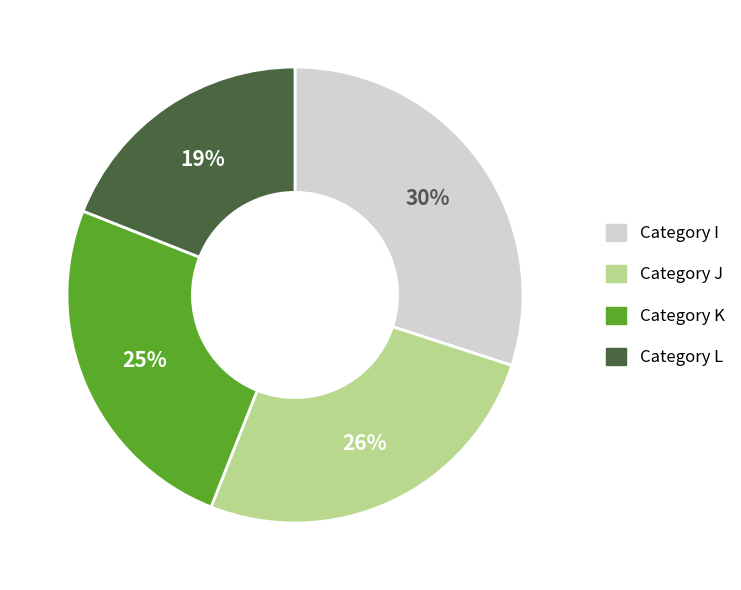

Count the number of slices in the pie.

4